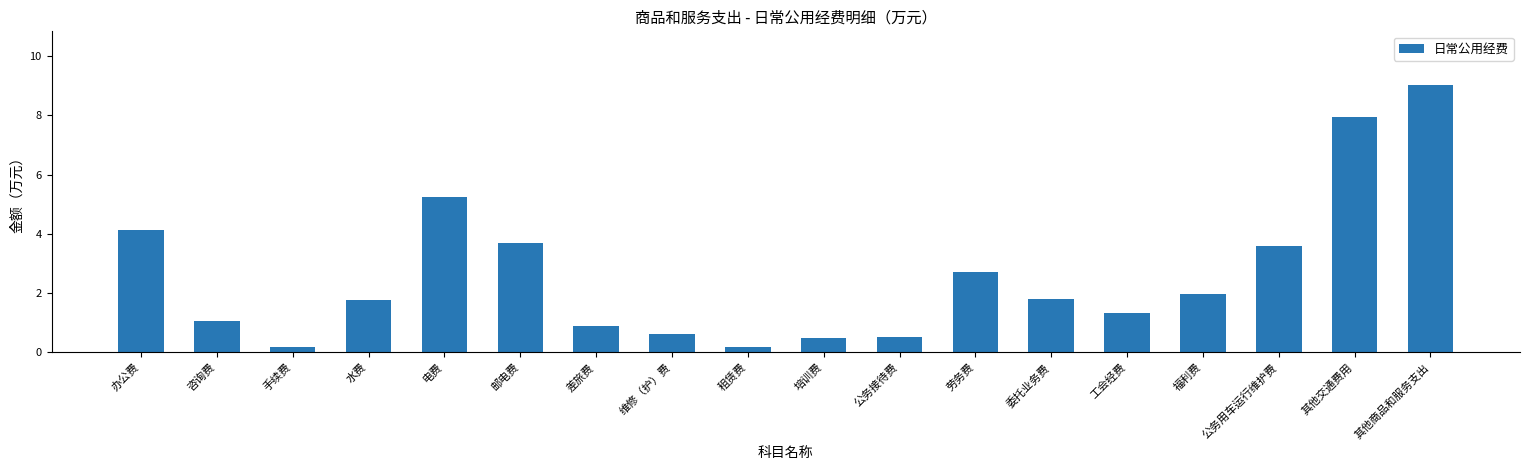

At which category does the chart reach its peak across all series?

其他商品和服务支出